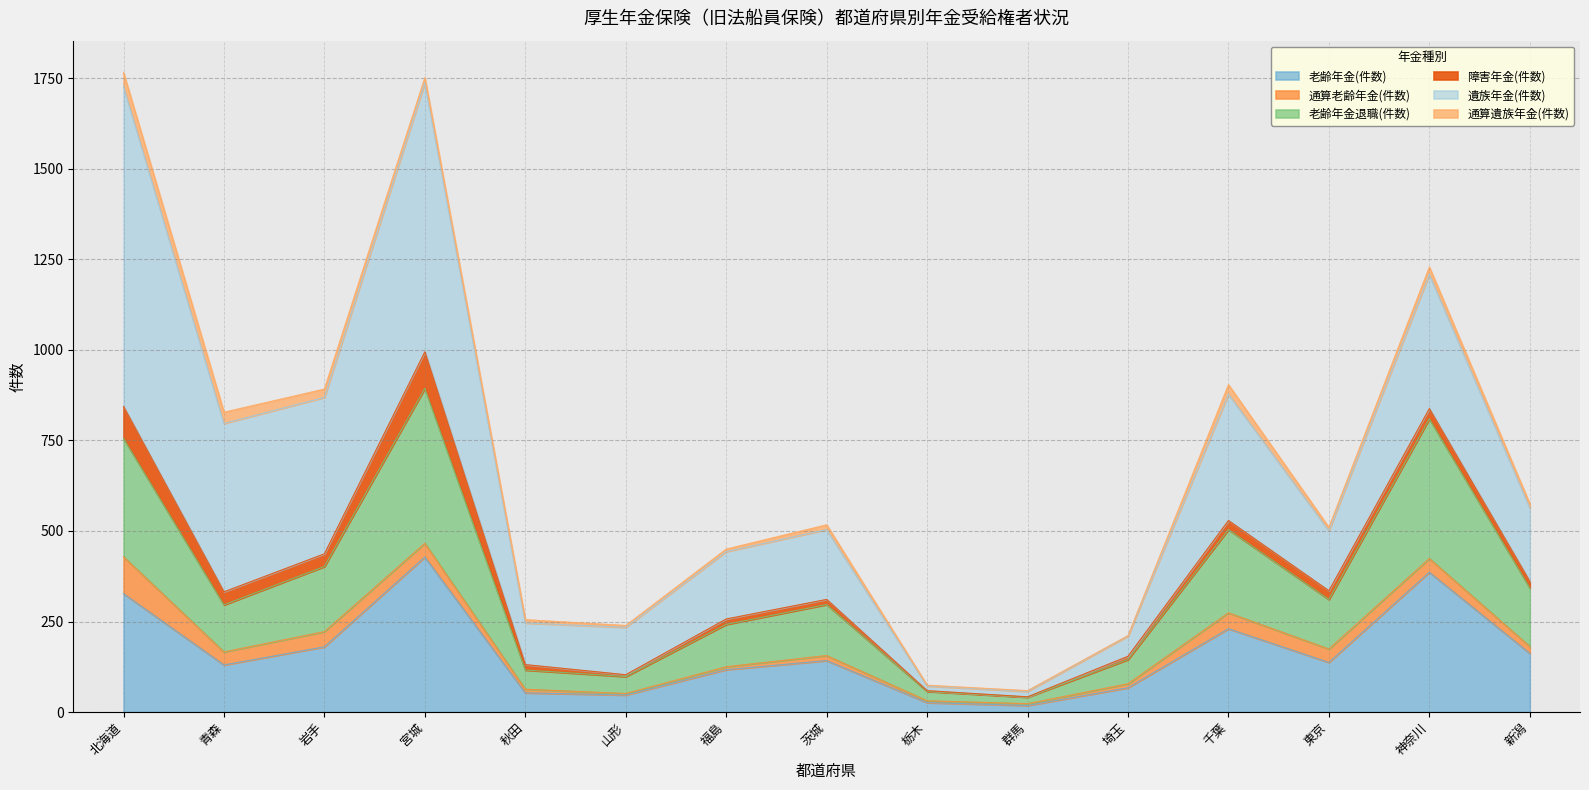

Which series has the largest range (max minus min)?

遺族年金(件数)